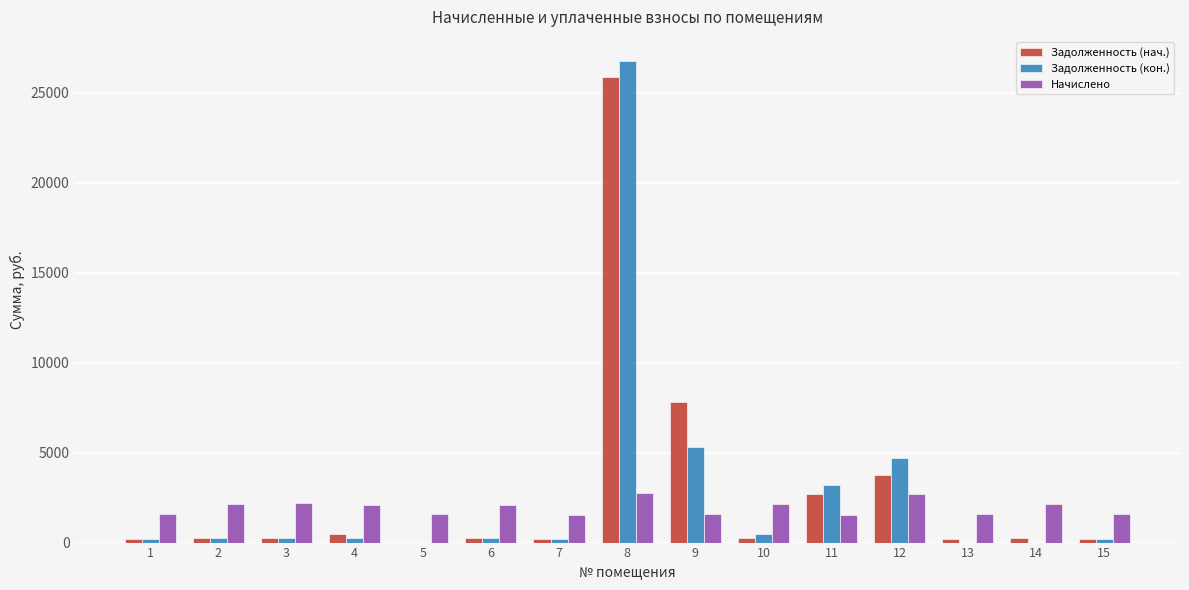

What is the total value across all series at 1?

1930.5